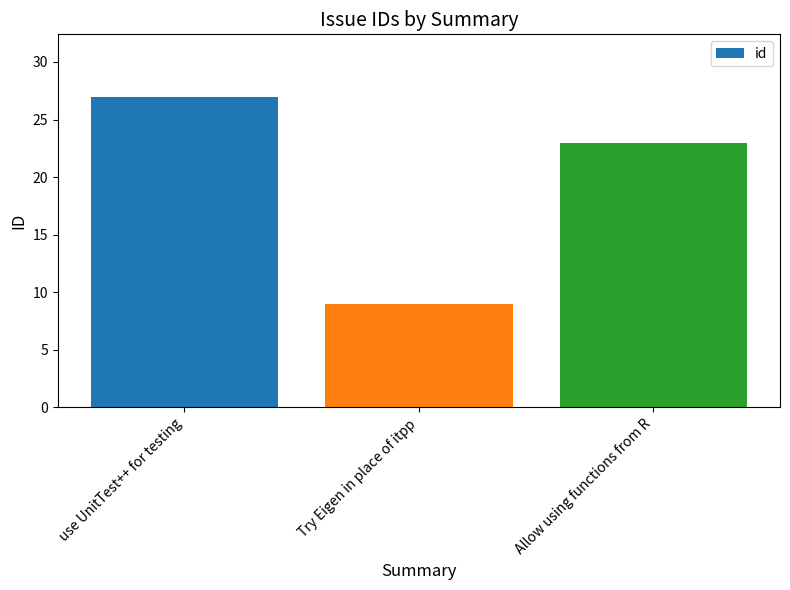

Reading right to left, what are all the values shown in this chart?

23	9	27